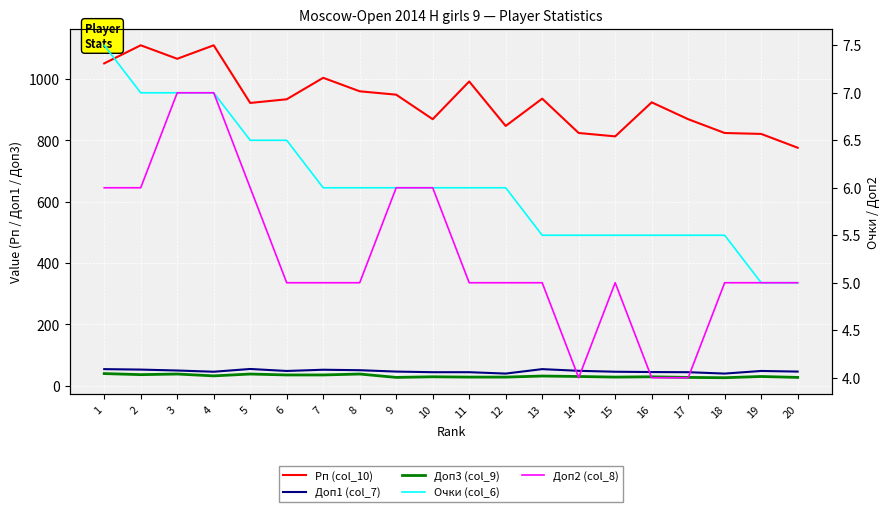

What is the maximum value shown in the chart?

1110.0